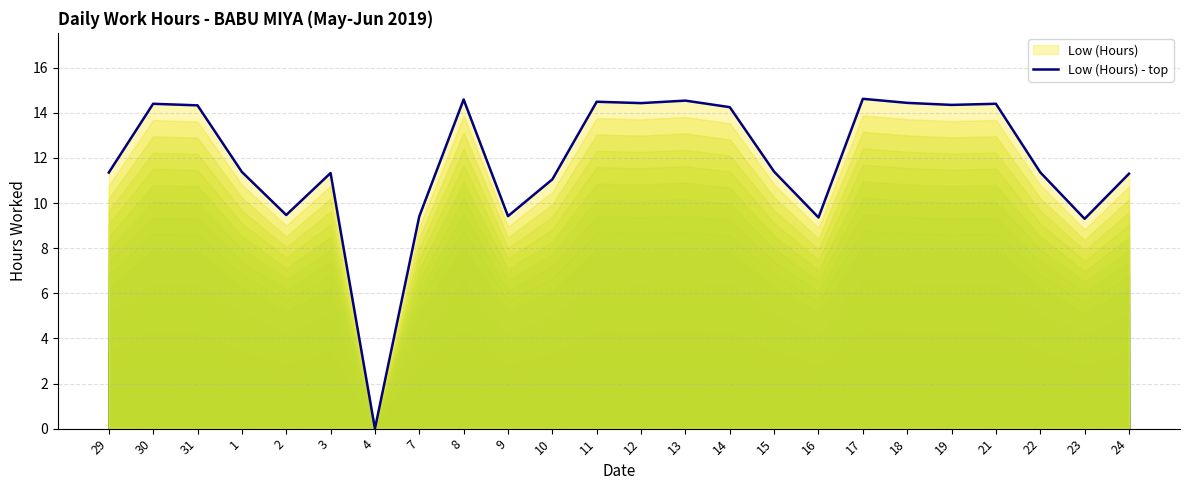

Approximately how many times larger is the value at 19 compared to 8?

1.0